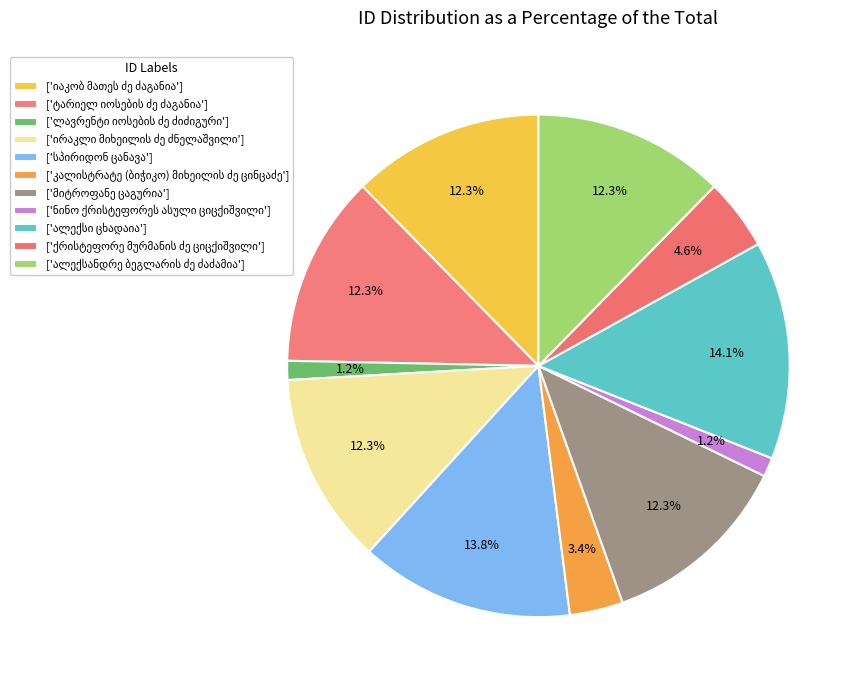

To the nearest percent, what portion does კალისტრატე (ბიჭიკო) მიხეილის ძე ცინცაძე represent?

3%